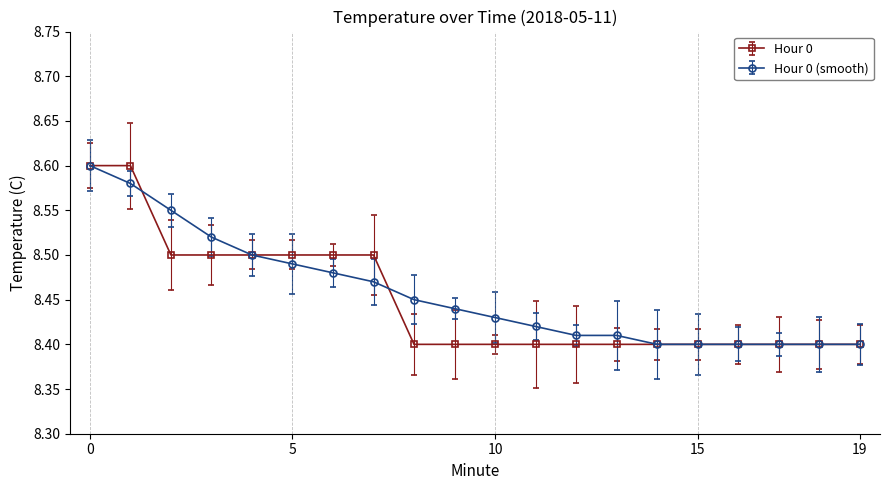

What is the average value of the Hour 0 (smooth) series?

8.5